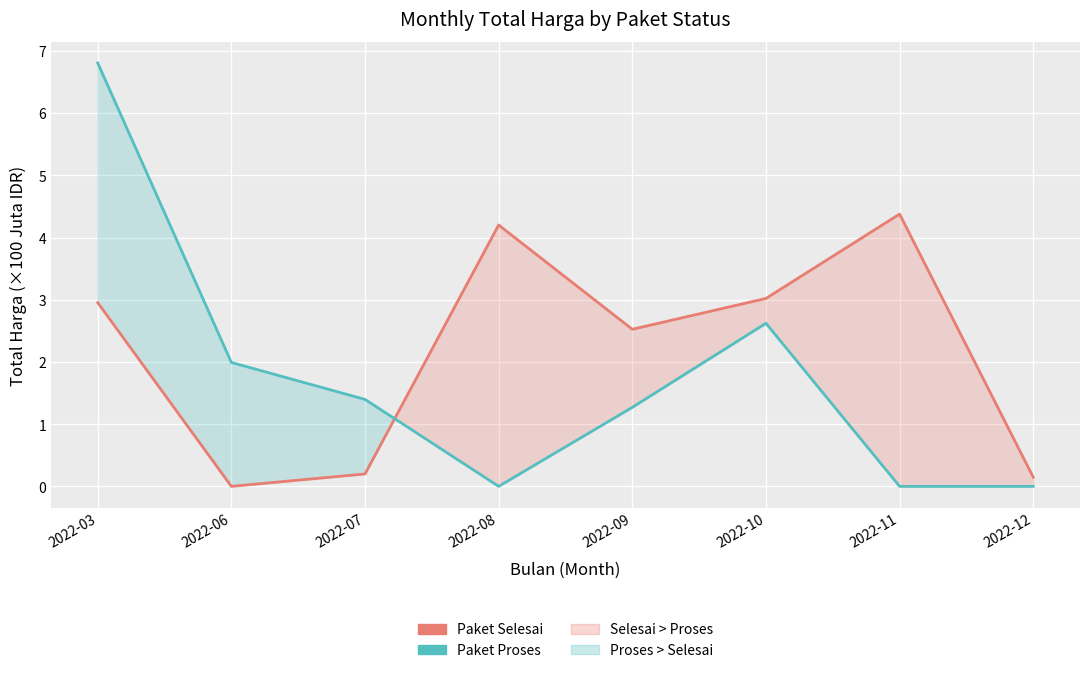

Reading left to right, transcribe all the data shown in this chart.

Paket Selesai: 3.0	0.0	0.2	4.2	2.5	3.0	4.4	0.1
Paket Proses: 6.8	2.0	1.4	0.0	1.3	2.6	0.0	0.0